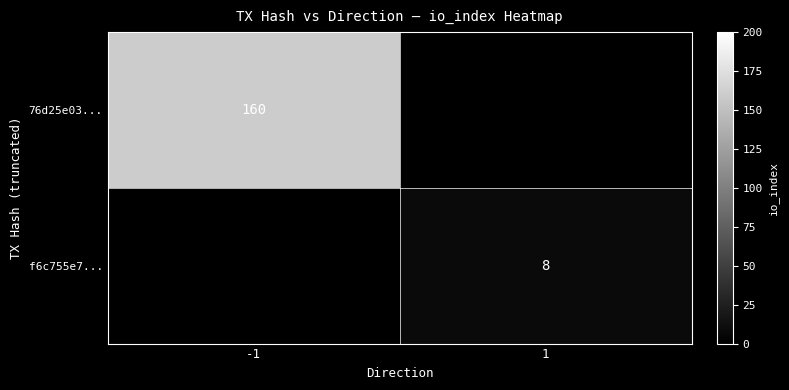

The value of 76d25e03... at -1 is 160. True or false?

True